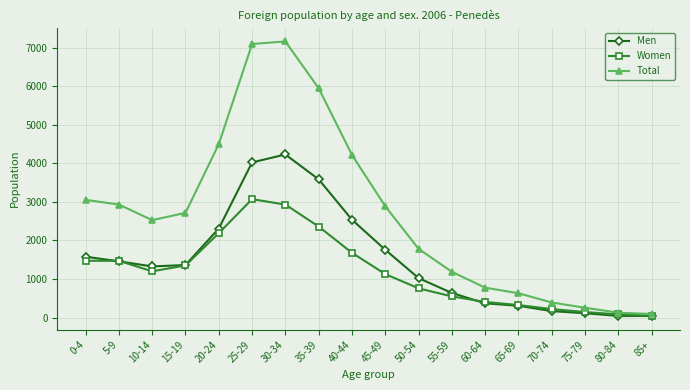

What is the difference between the Women values at 5-9 and 70-74?

1251